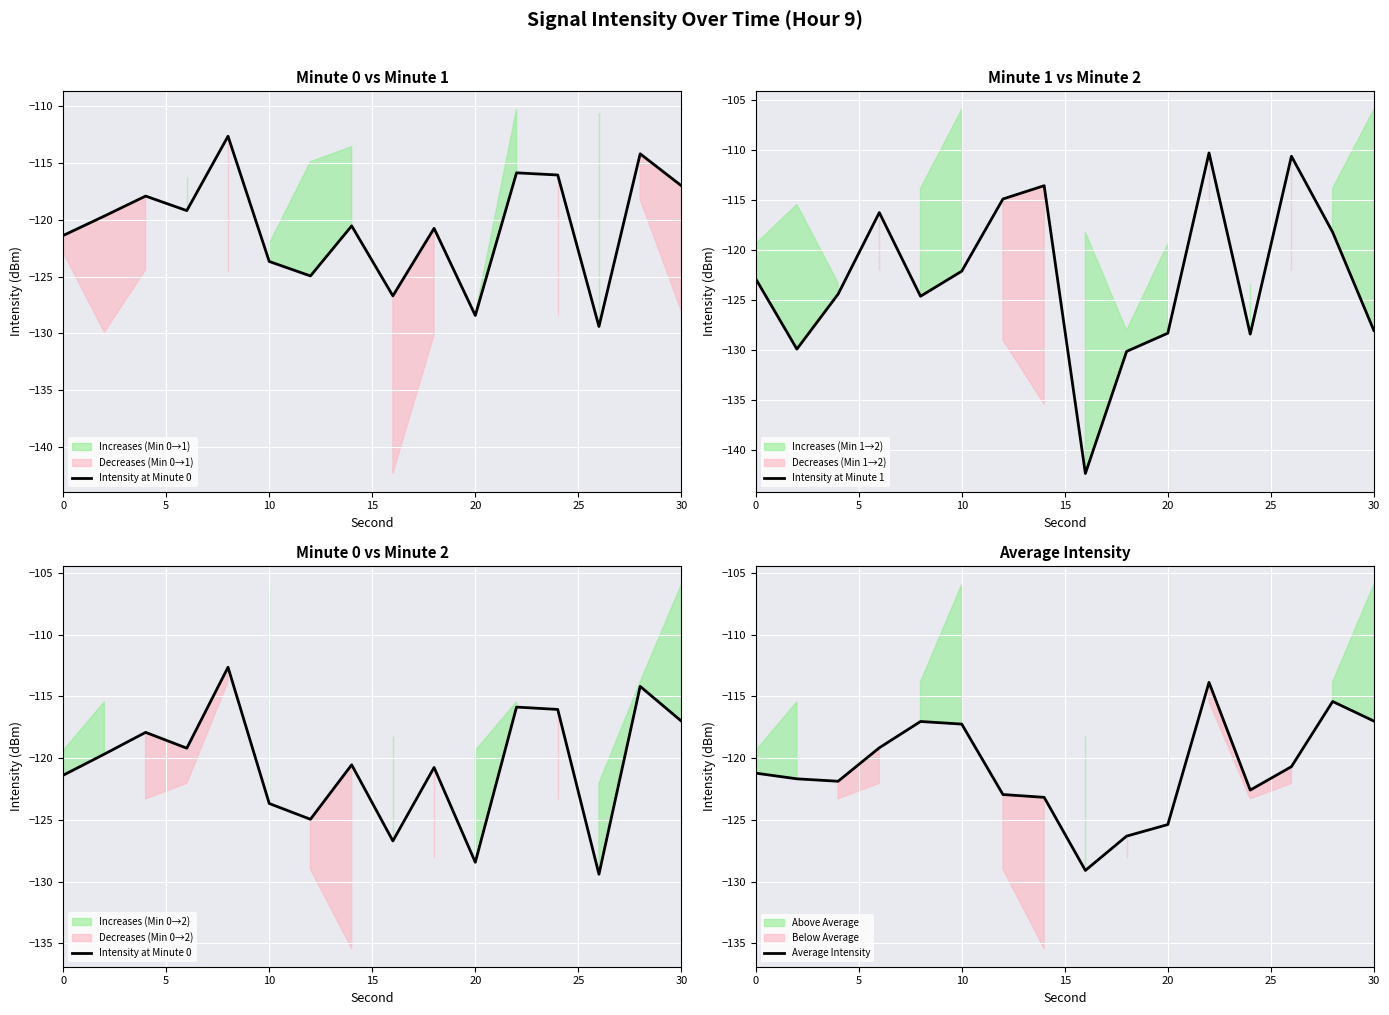

What is the maximum value for Average Intensity?

-113.9